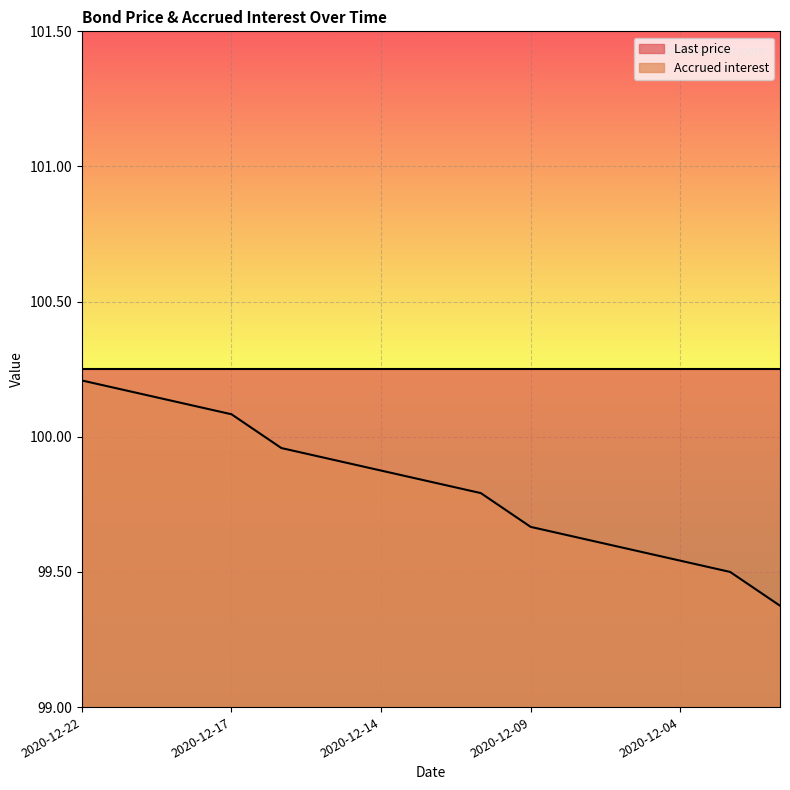

True or false: the data shows 99.6 at 2020-12-08.

True